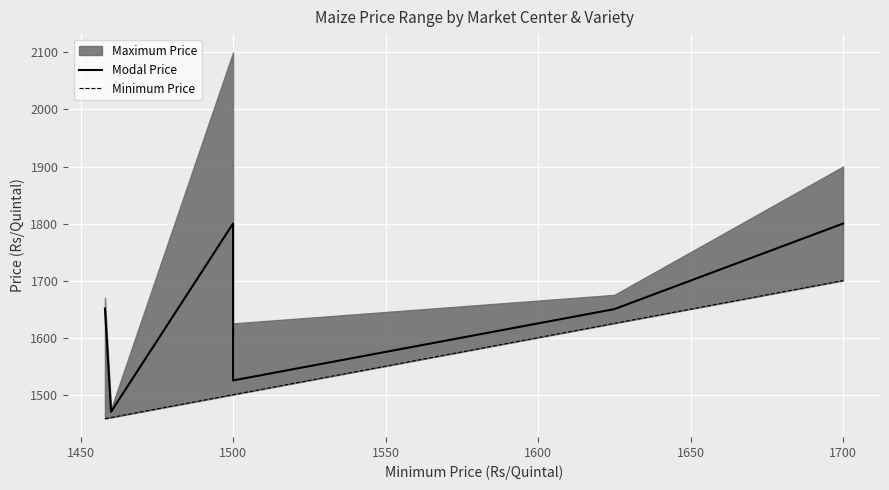

What is the sum of all Modal Price values?

11456